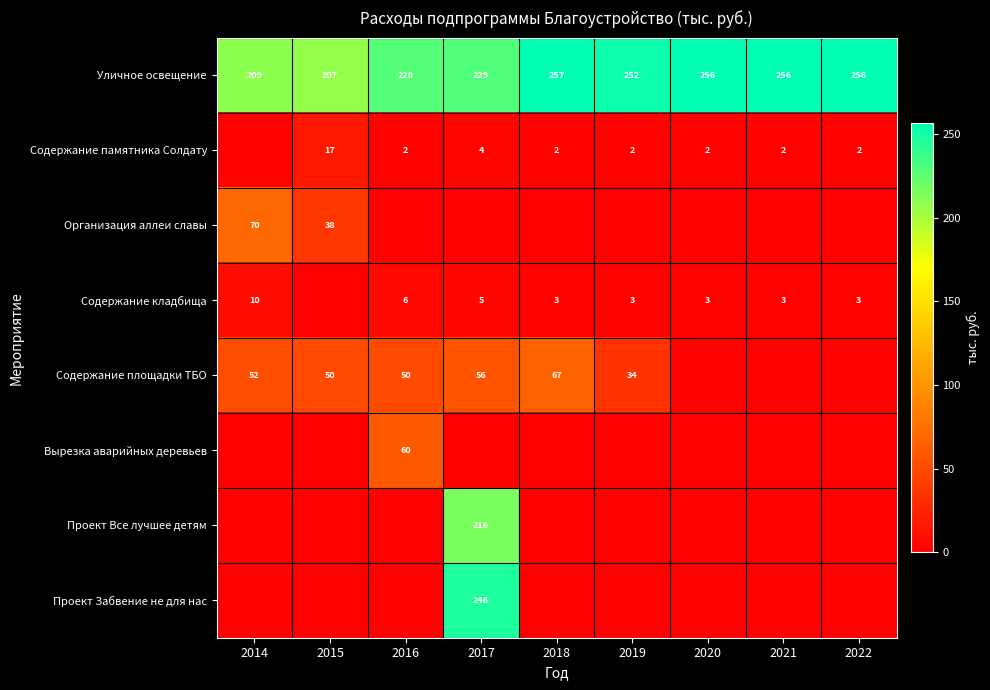

True or false: Содержание памятника Солдату has a value of 1 at 2018.

False